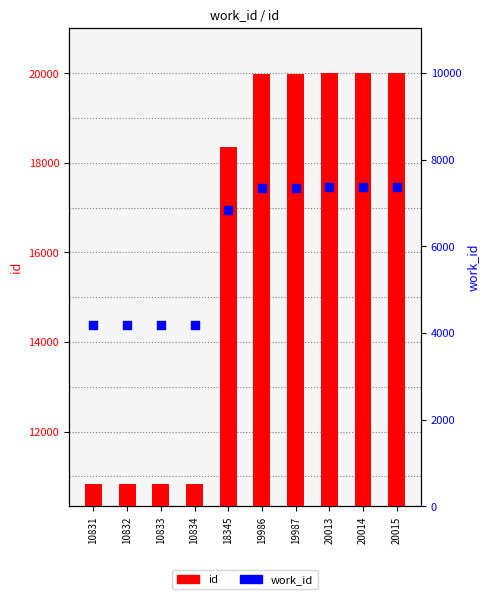

Is the value of work_id at 20015 greater than the value of id at 19986?

No